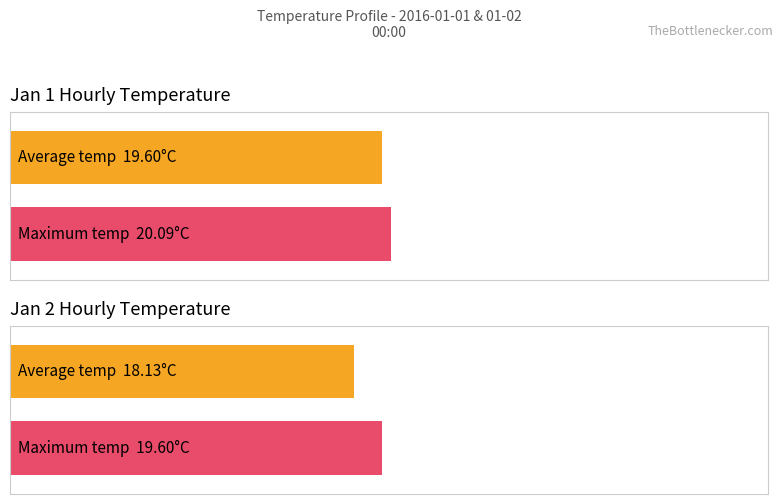

Are the bars horizontal?

Yes